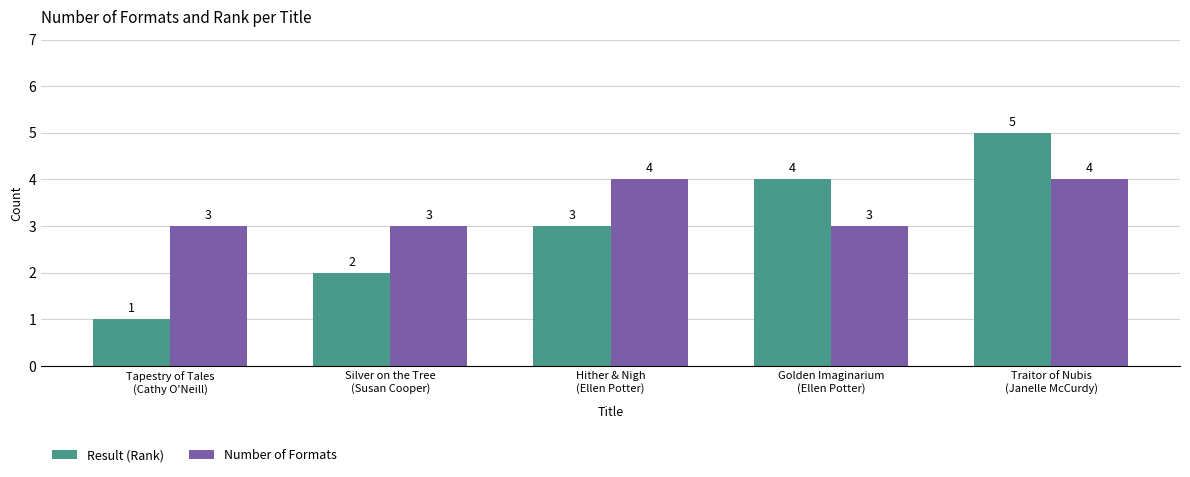

What is the maximum value shown in the chart?

5